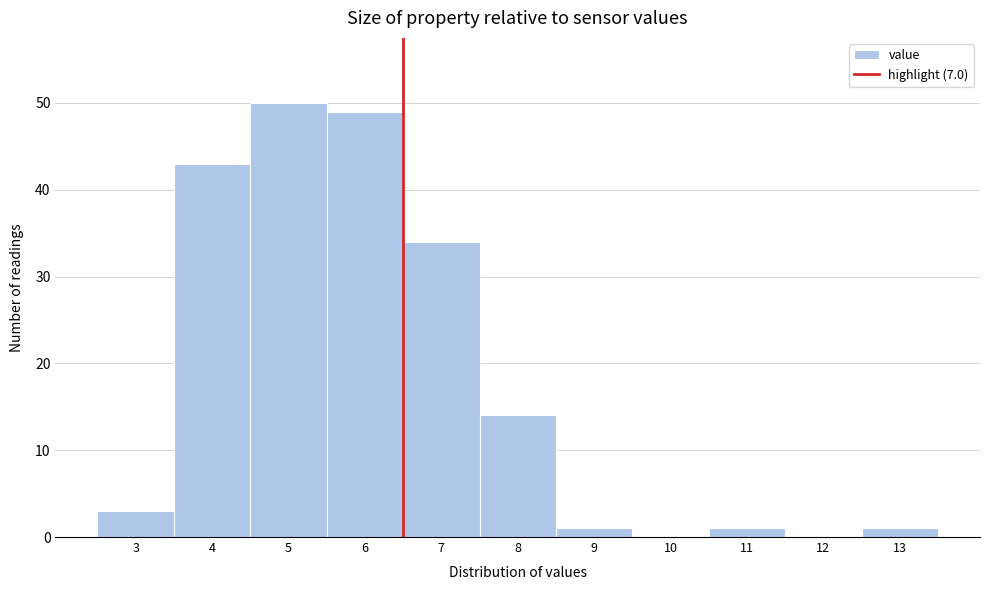

Reading left to right, transcribe all the data shown in this chart.

3=3	4=43	5=50	6=49	7=34	8=14	9=1	10=0	11=1	12=0	13=1